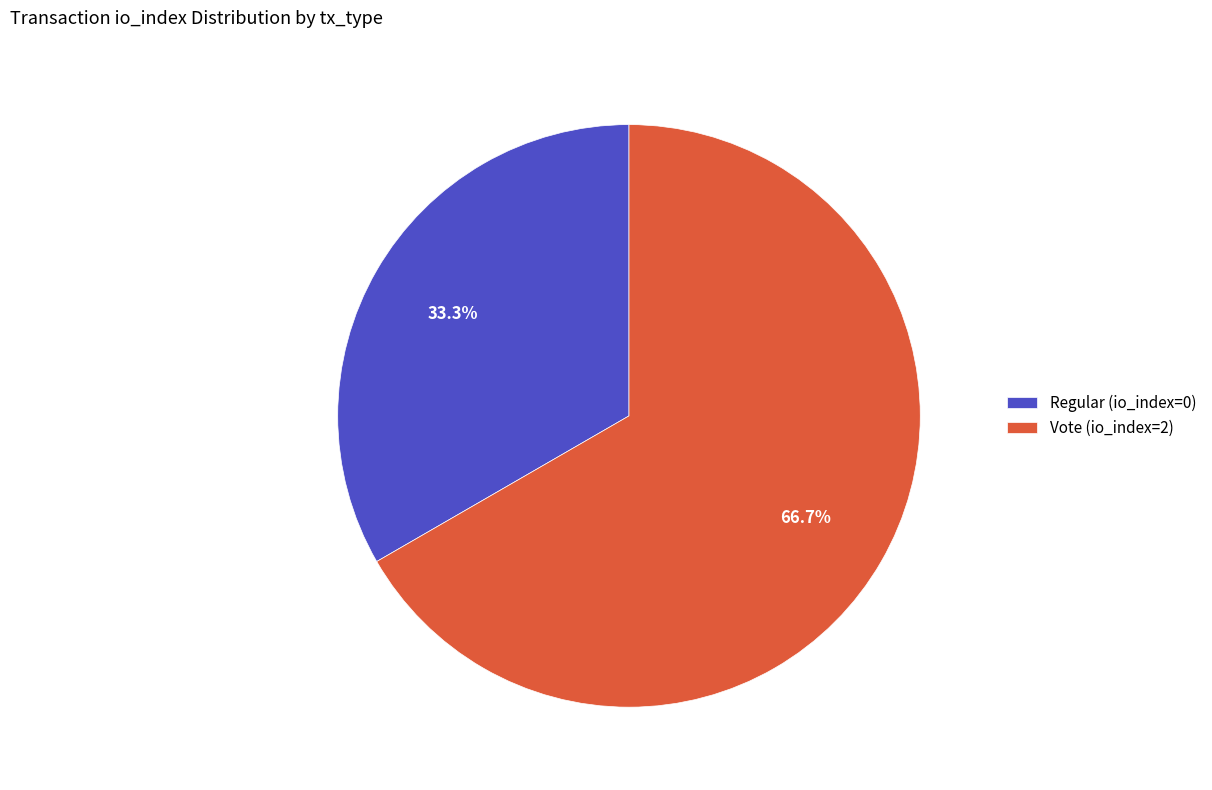

What is the total percentage of Regular (io_index=0) and Vote (io_index=2)?

100.0%